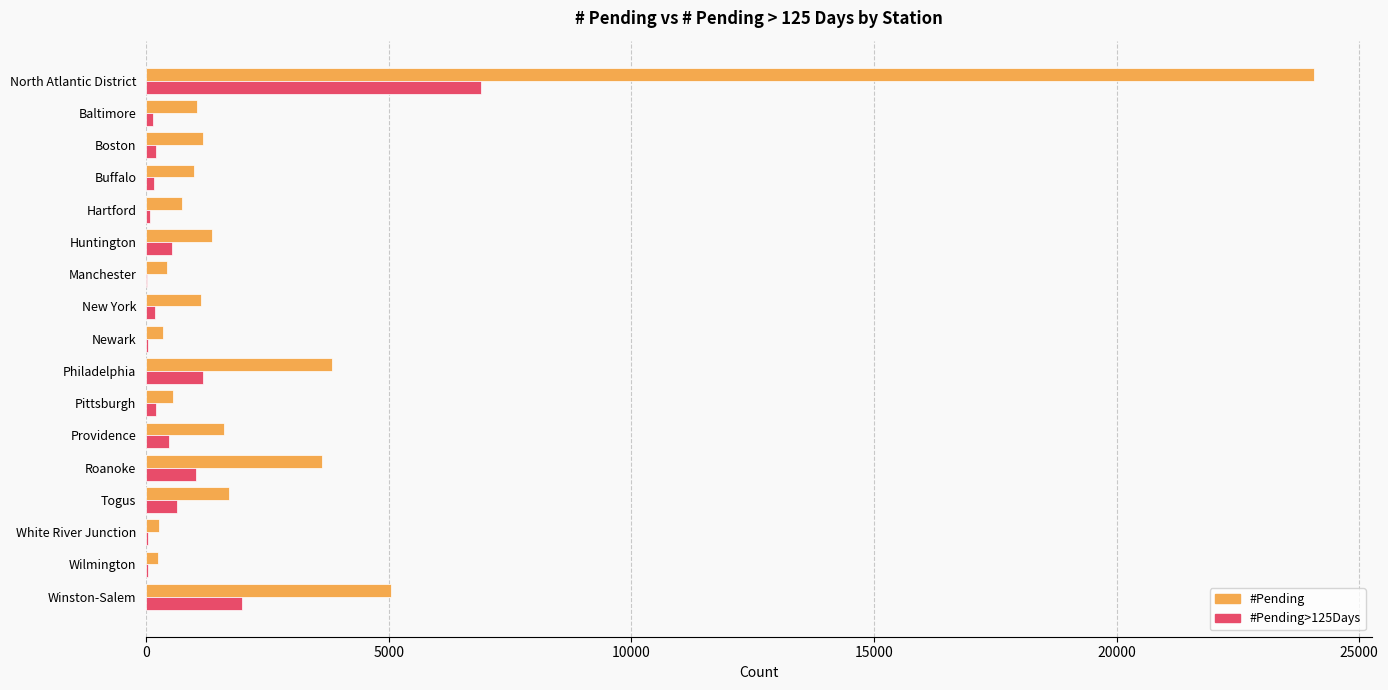

Which series has the largest total across all categories?

#Pending